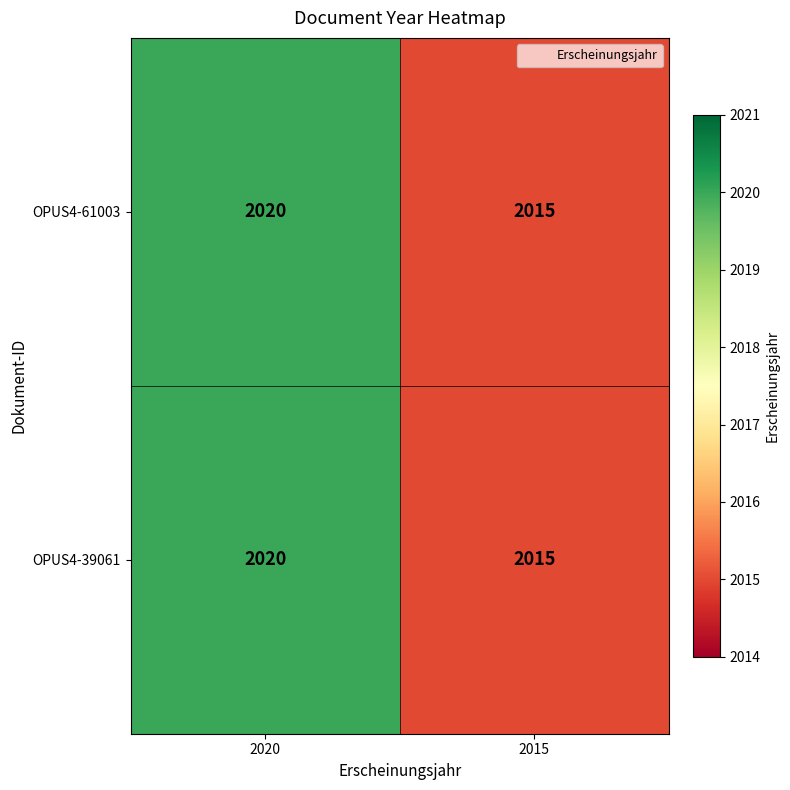

At which label is OPUS4-61003 closest to 2017?

2015